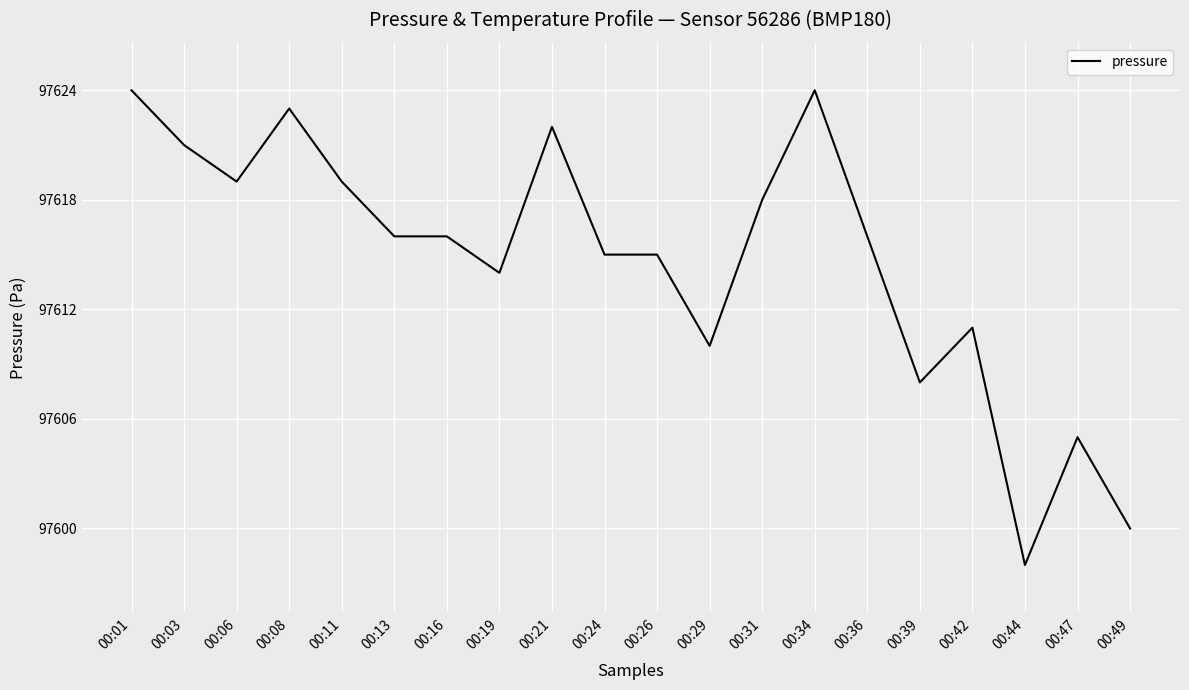

Approximately how many times larger is the value at 00:08 compared to 00:47?

1.0